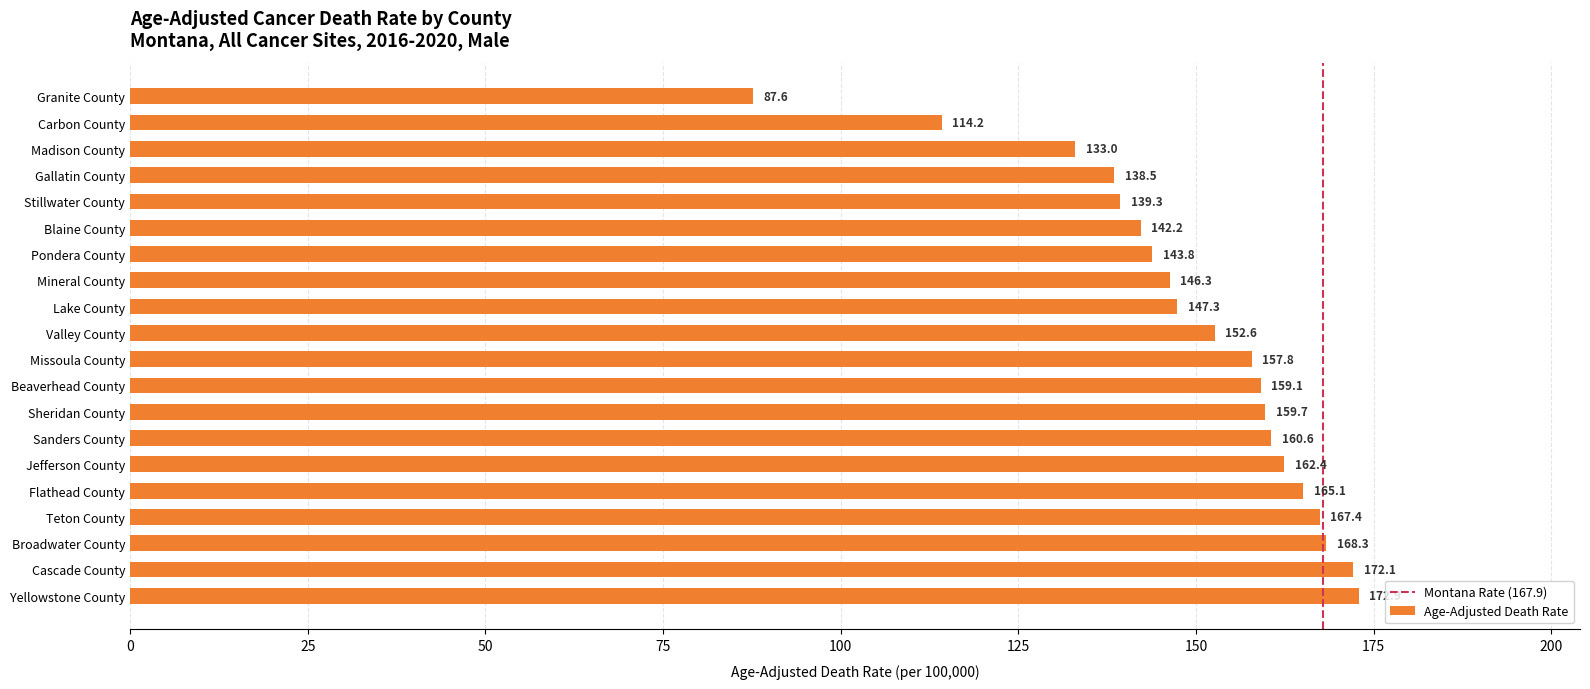

Approximately how many times larger is the value at Stillwater County compared to Blaine County?

1.0